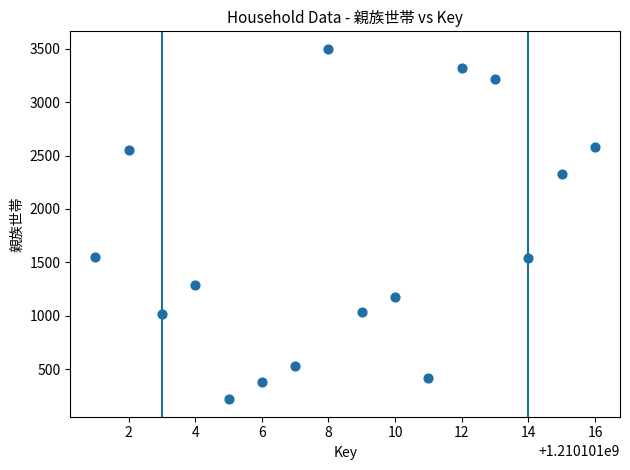

What is the range of X values (max minus min)?

15